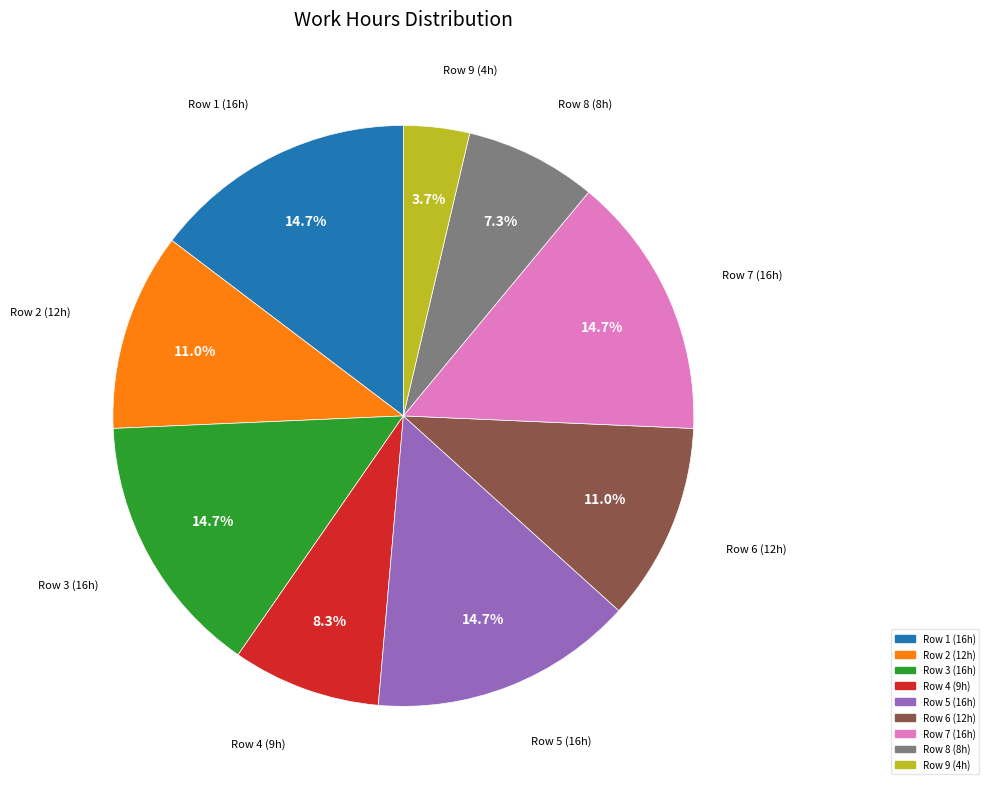

Does any single category account for the majority?

No